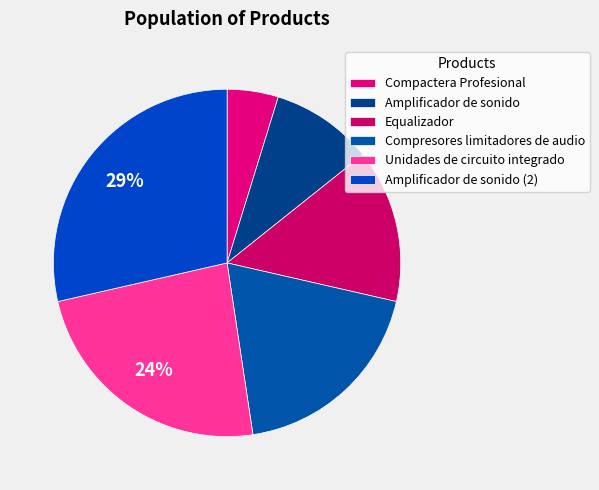

What percentage is NOT represented by Compactera Profesional?

95.2%